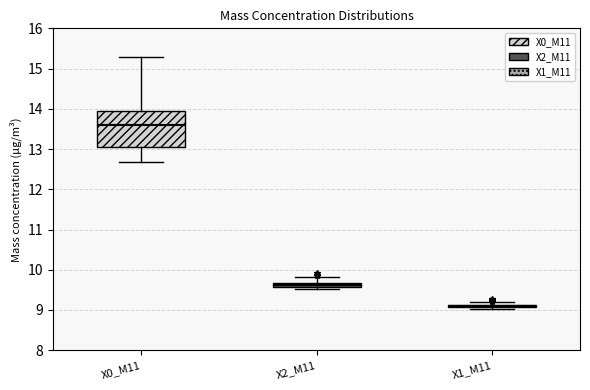

Where does the median line of the box for X0_M11 sit on the y-axis? The values are not printed on the chart, so give them approximately, as read against the axis.

13.6